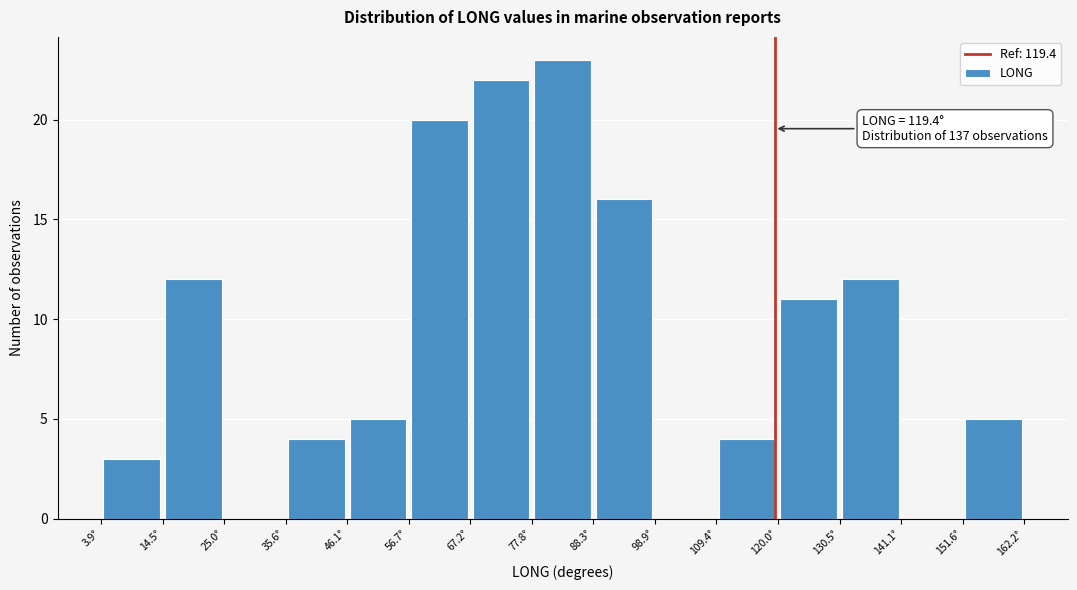

Which range on the x-axis has the tallest bar?

78 to 88